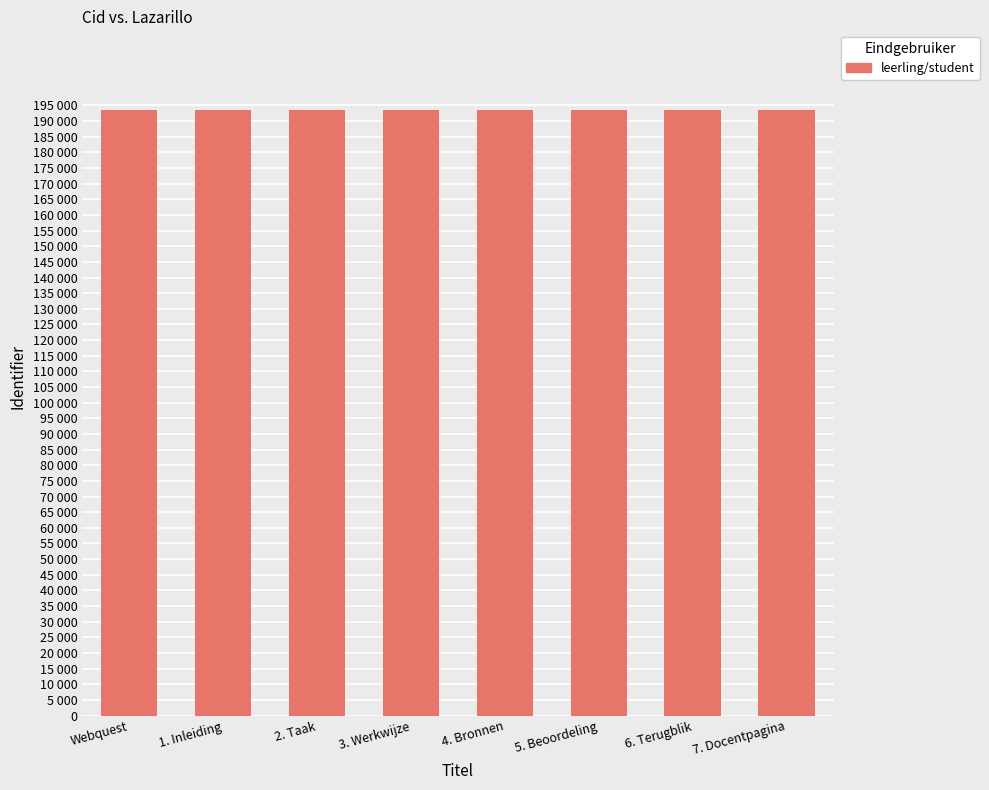

Are the bars horizontal?

No